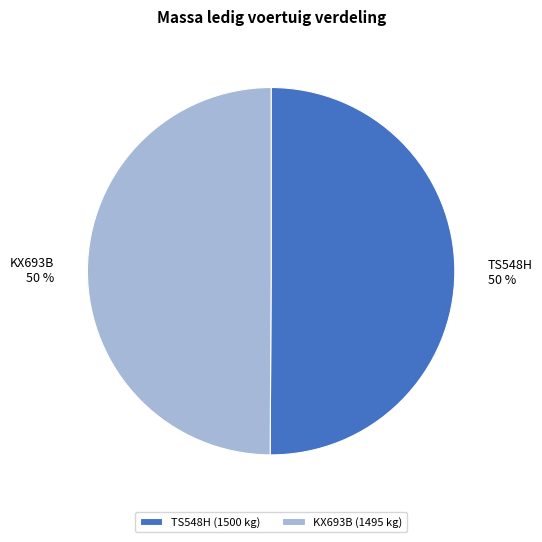

What is the ratio of the value at KX693B to the value at TS548H?

1.0